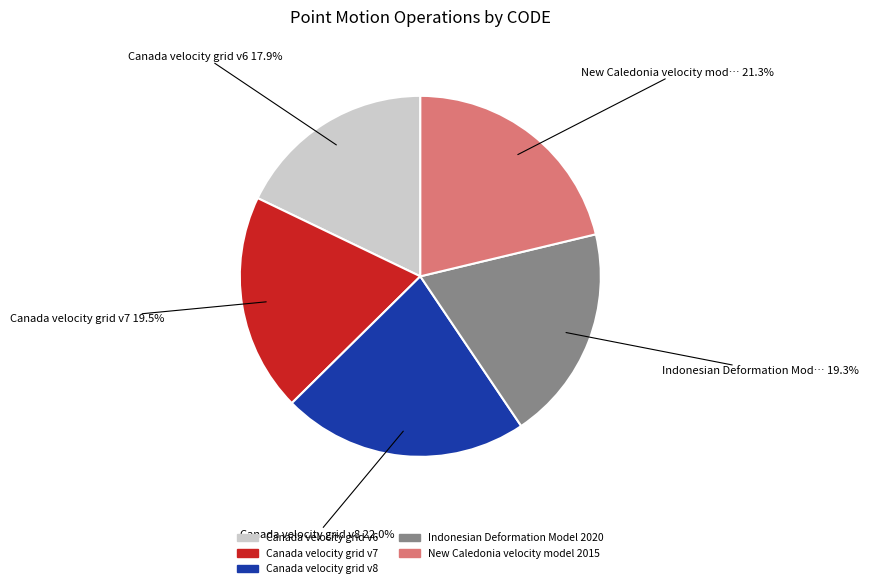

Between Canada velocity grid v6 and Indonesian Deformation Model 2020, which is larger?

Indonesian Deformation Model 2020